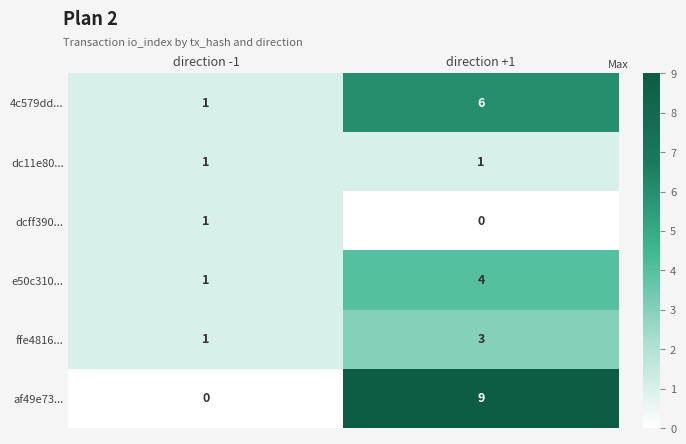

What is the total value across all series at direction -1?

5